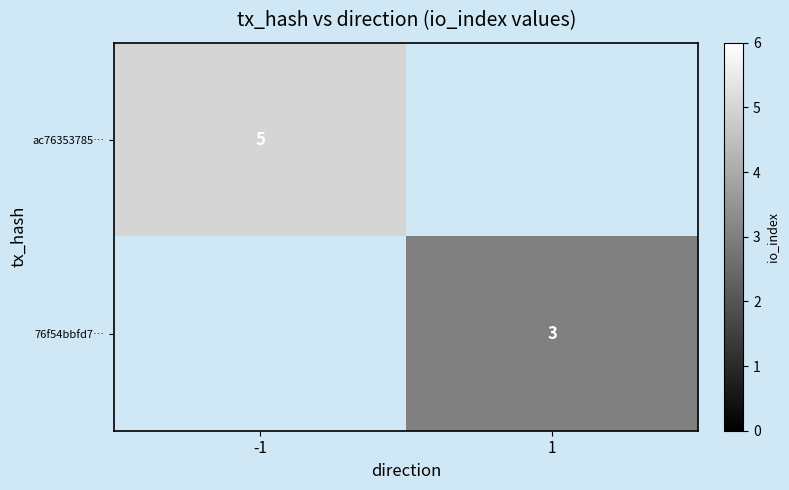

The 76f54bbfd7… series shows 4 at 1. True or false?

False